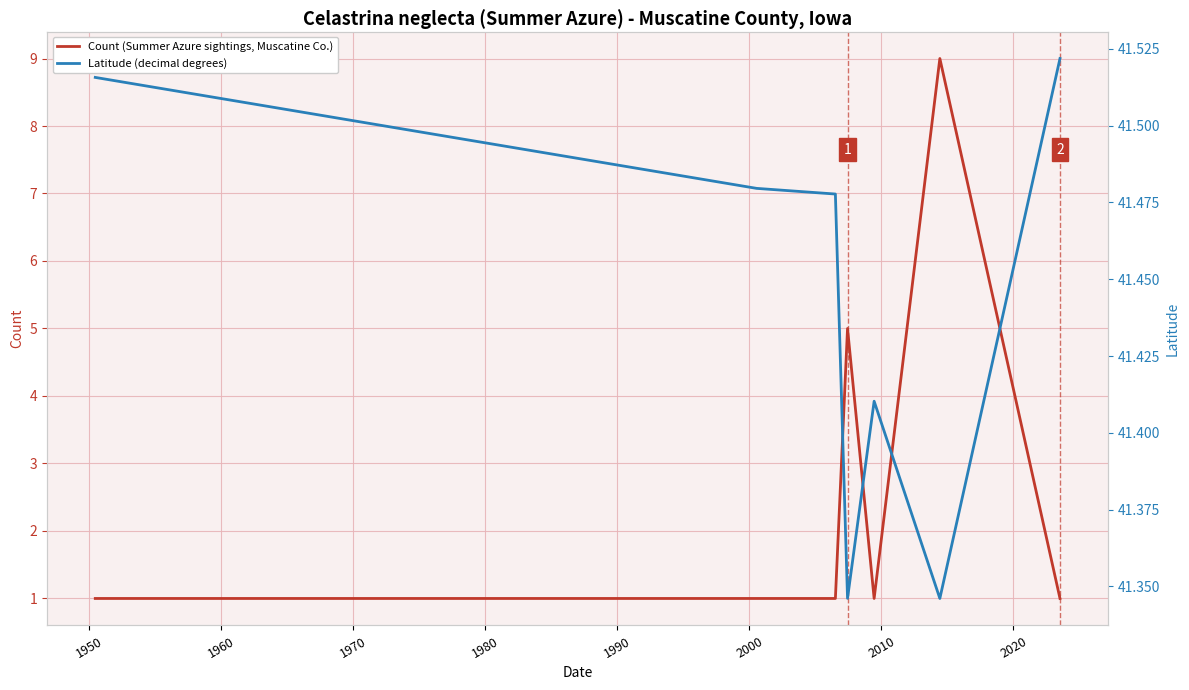

Read the Latitude (decimal degrees) value at 1960.

41.5